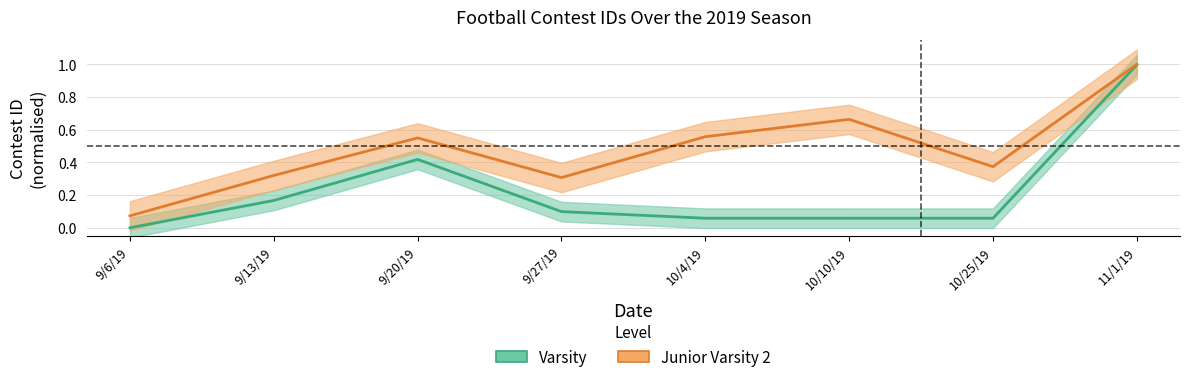

Is it true that Varsity equals 0.1 at 9/13/19?

False